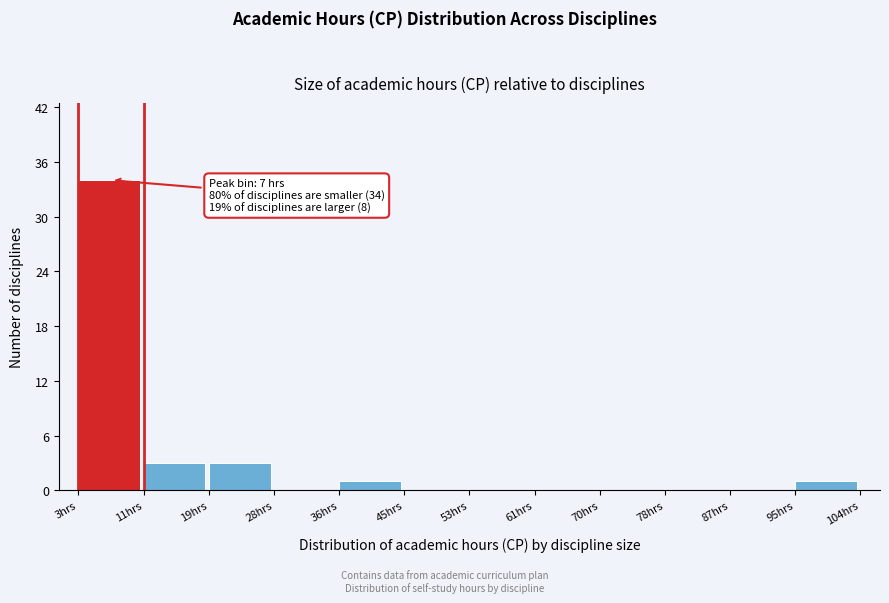

Which range on the x-axis has the tallest bar?

3 to 11